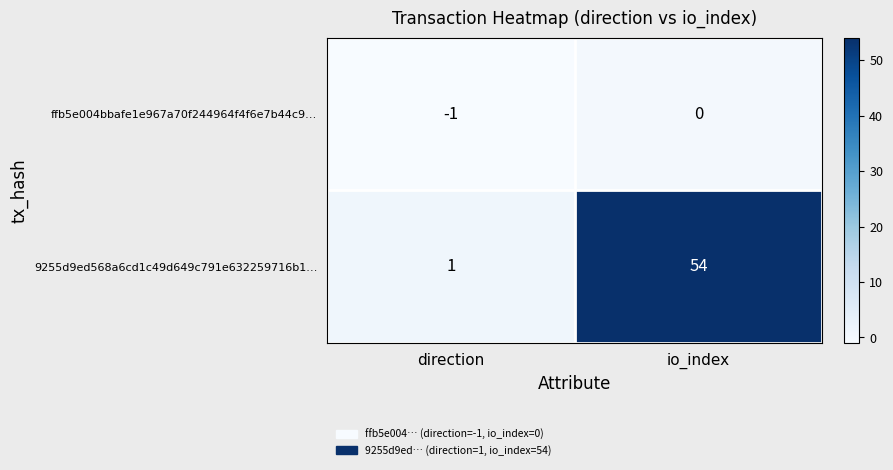

How many distinct data groups are displayed?

2